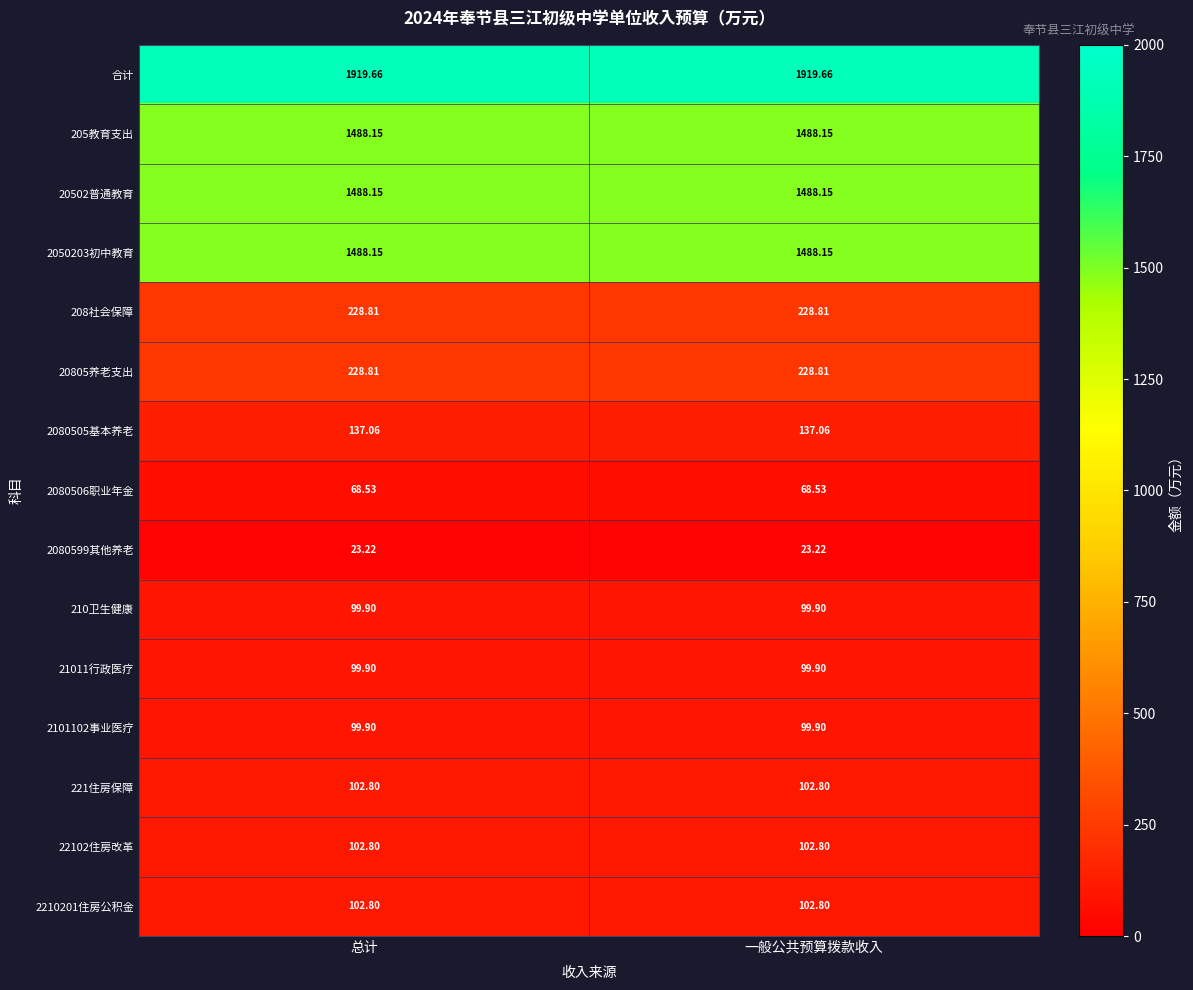

Which series has the largest total across all categories?

合计